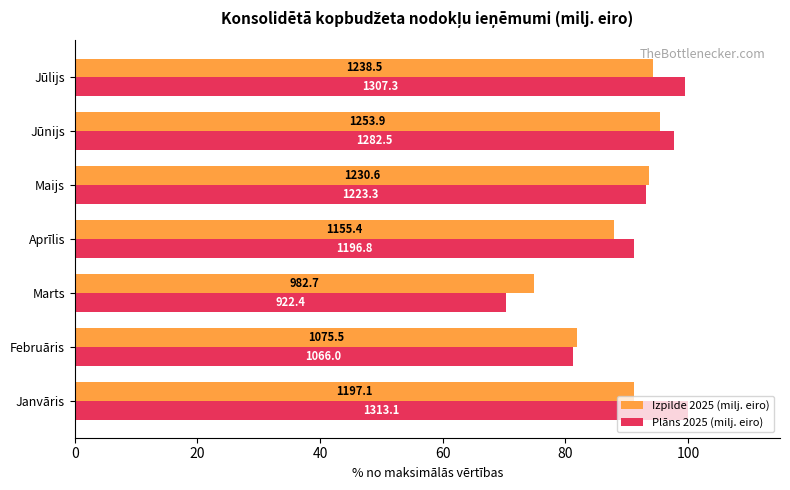

Which series has the largest total across all categories?

Plāns 2025 (milj. eiro)